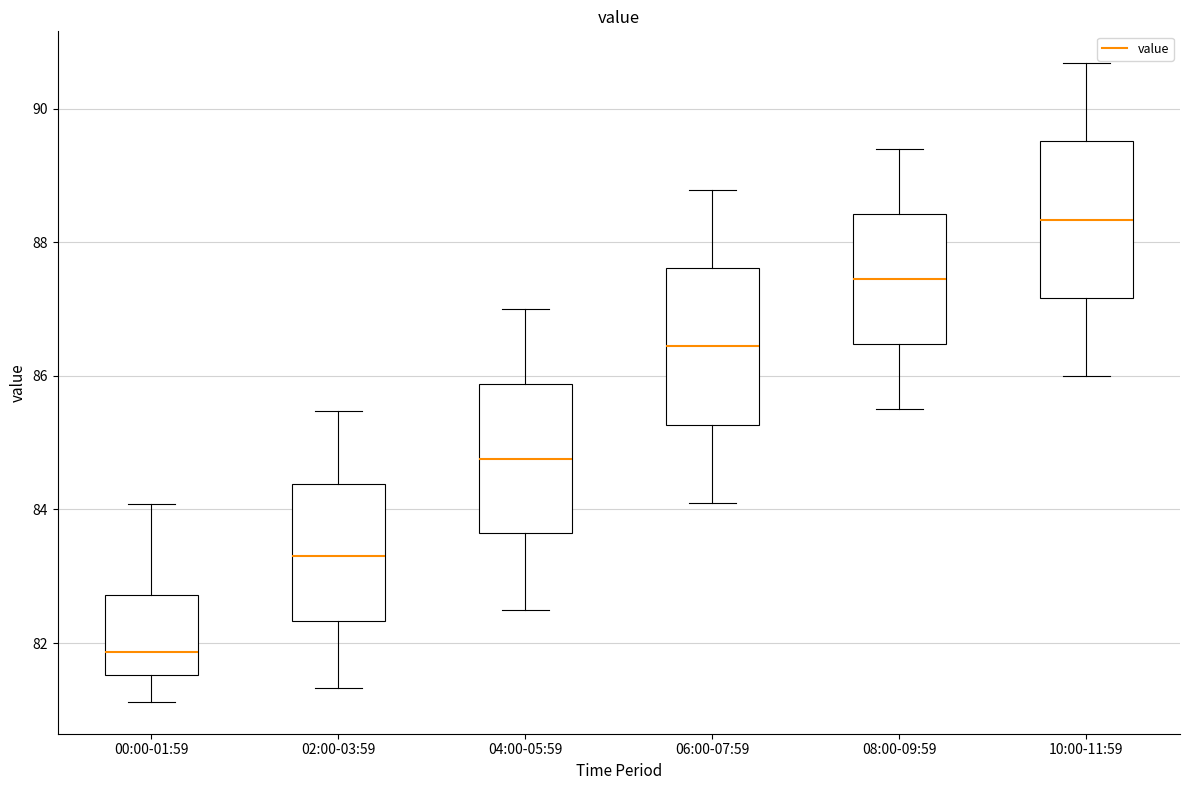

Where does the upper whisker of the box for 06:00-07:59 end on the y-axis? The values are not printed on the chart, so give them approximately, as read against the axis.

88.8